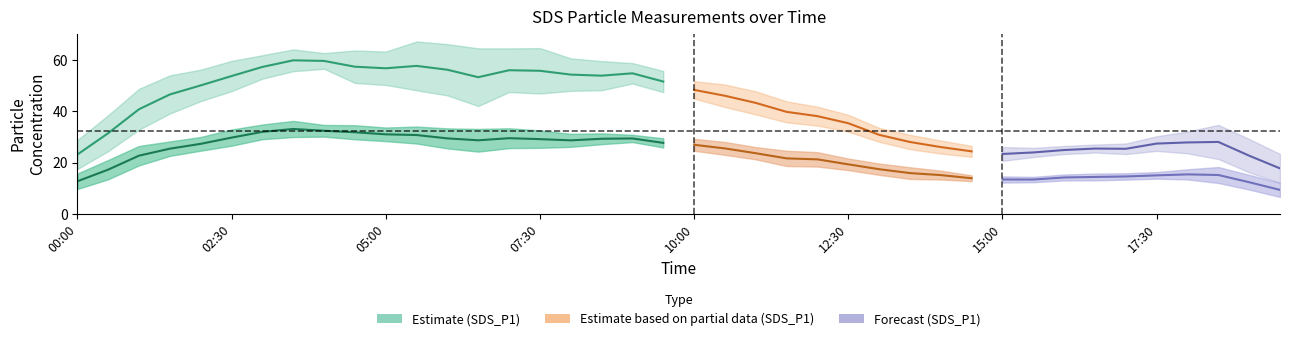

At which category is the sum across all series the highest?

7